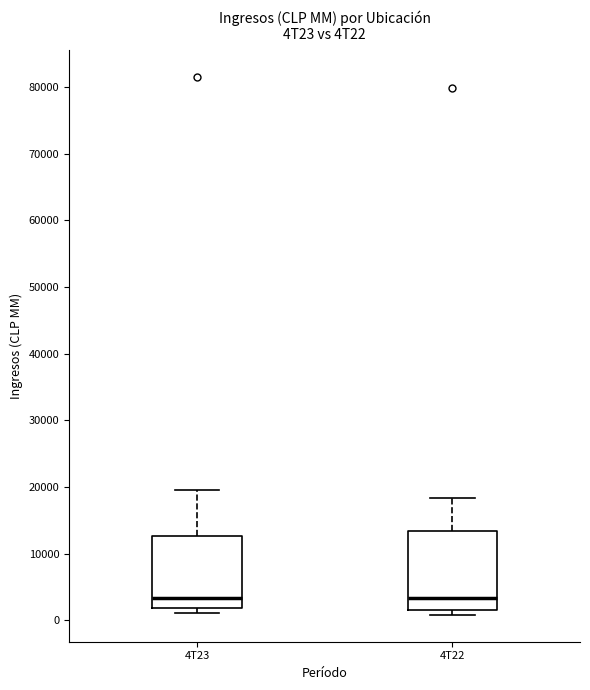

Where is the upper edge of the box for 4T23 on the y-axis? The values are not printed on the chart, so give them approximately, as read against the axis.

13000